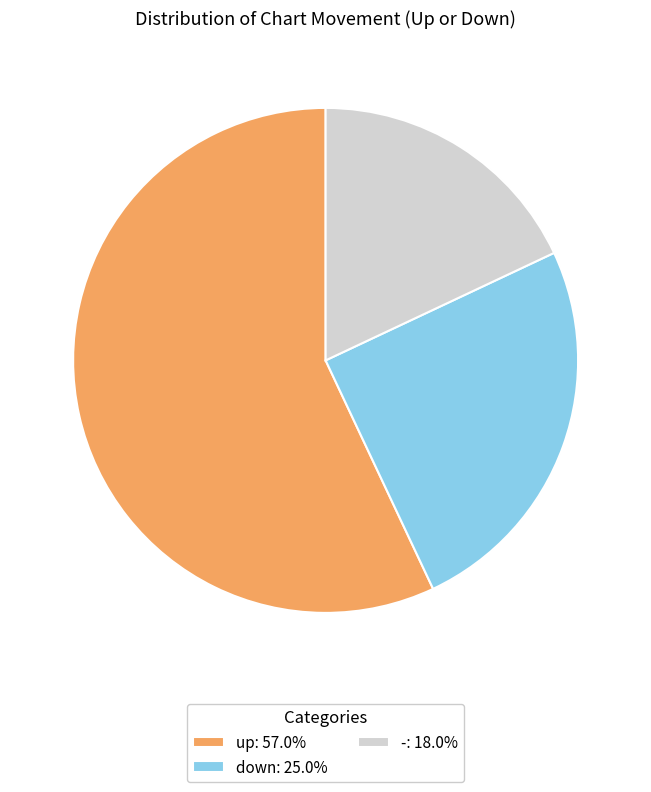

True or false: - accounts for 6% of the total.

False